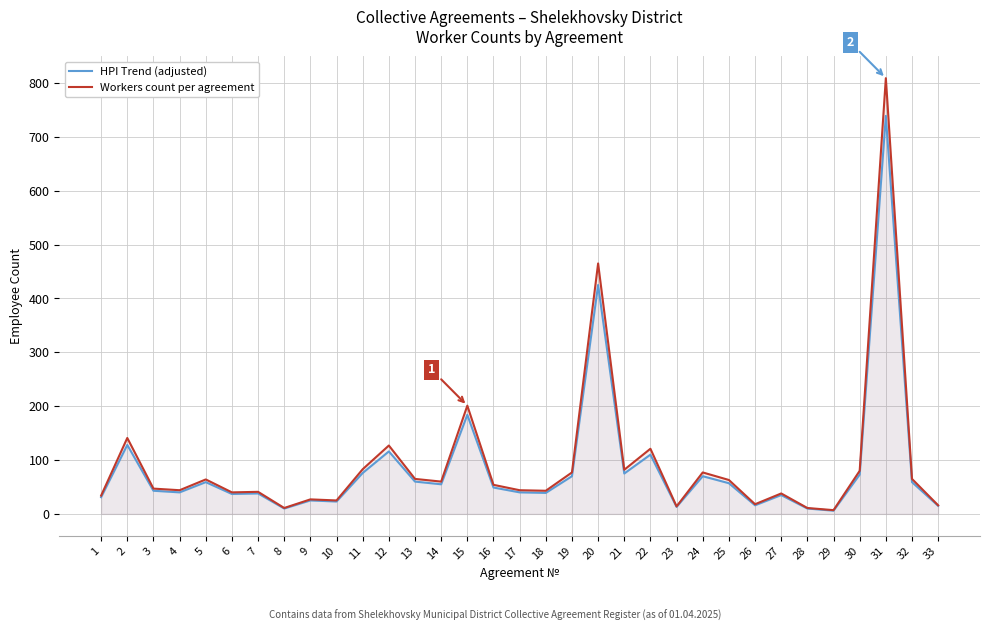

What is the highest value of the Workers count per agreement series?

809